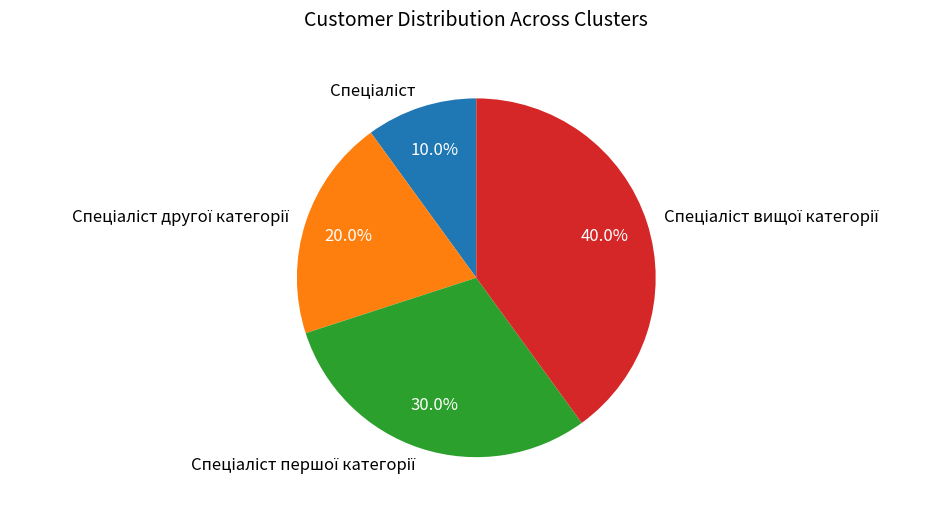

Does any single category account for the majority?

No